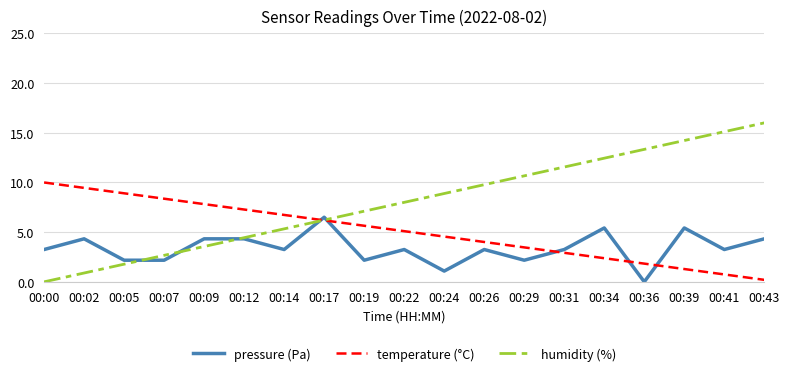

Does the chart display data point markers on the line(s)?

No